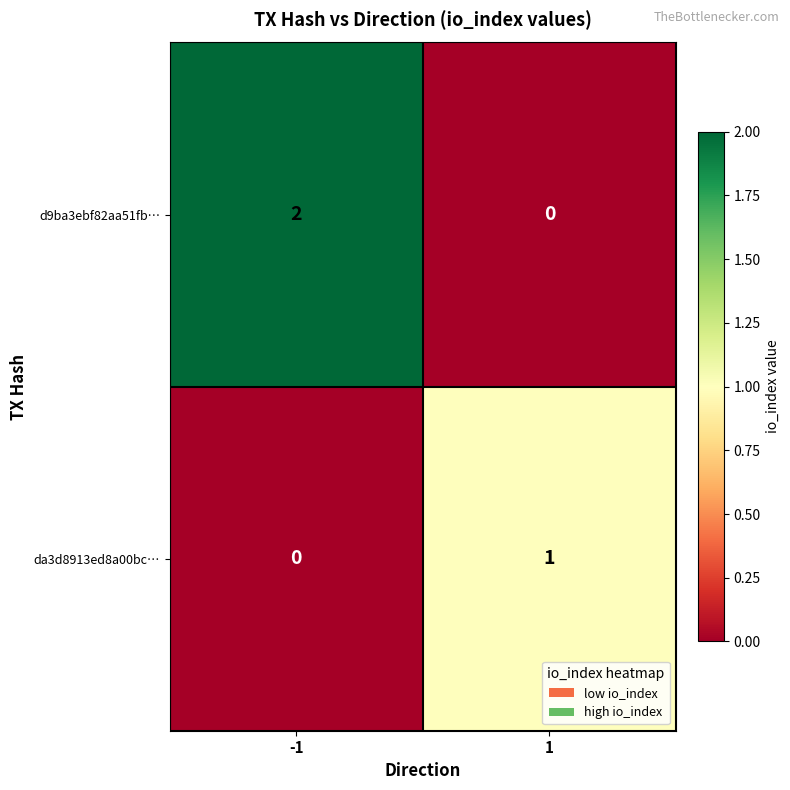

The value of d9ba3ebf82aa51fb… at 1 is 0. True or false?

True